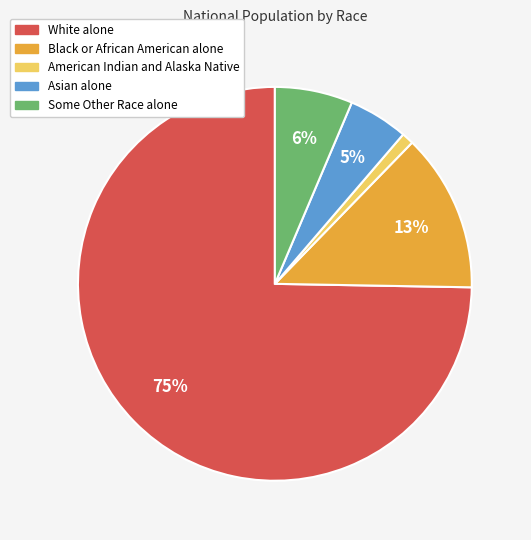

To the nearest percent, what portion does White alone represent?

75%